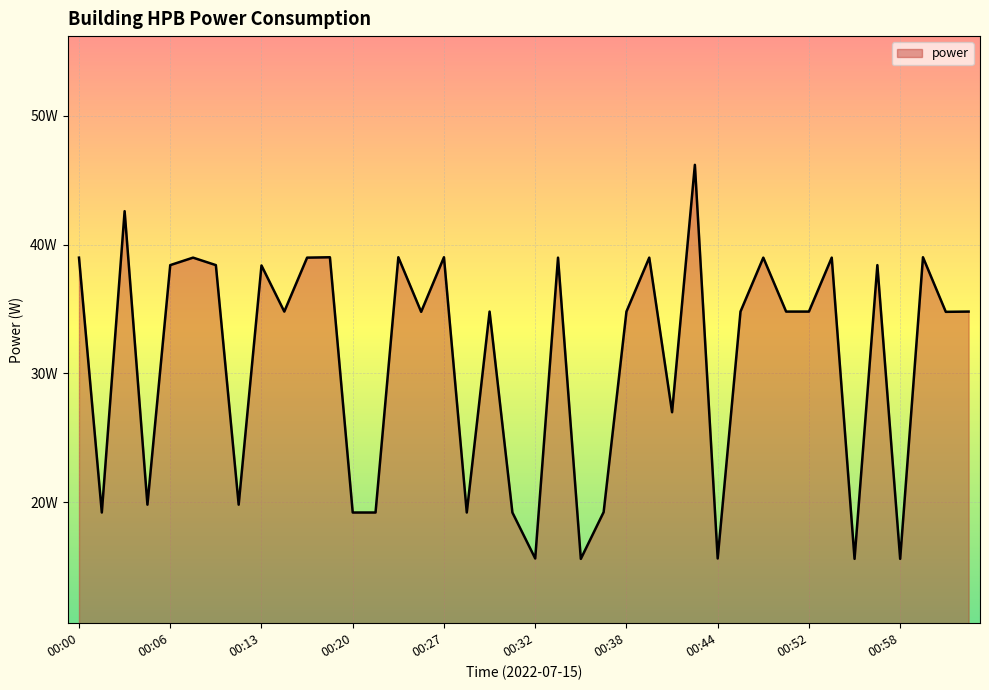

Does the chart have visible grid lines?

Yes